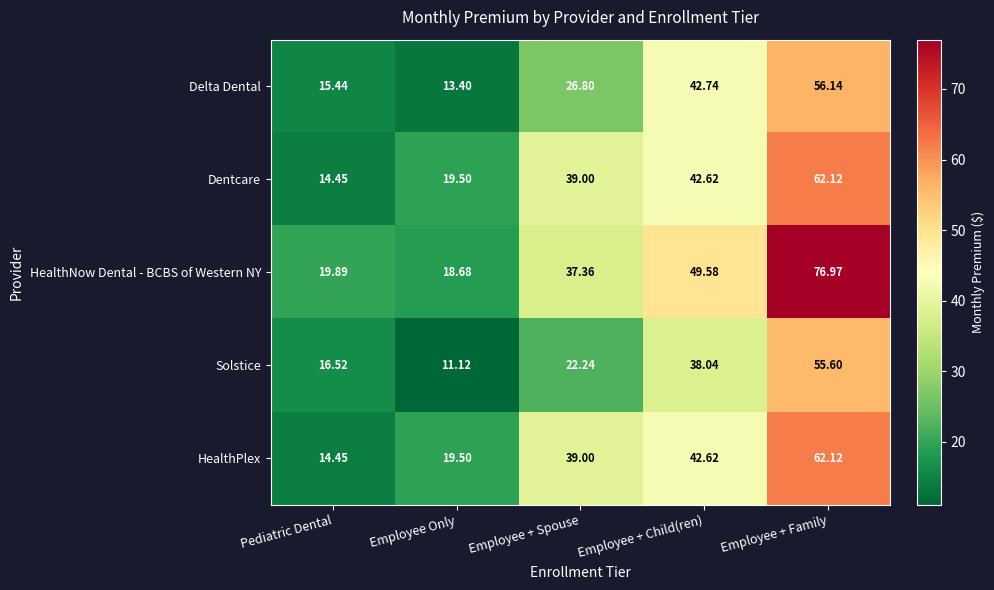

At which label does HealthPlex reach its minimum?

Pediatric Dental